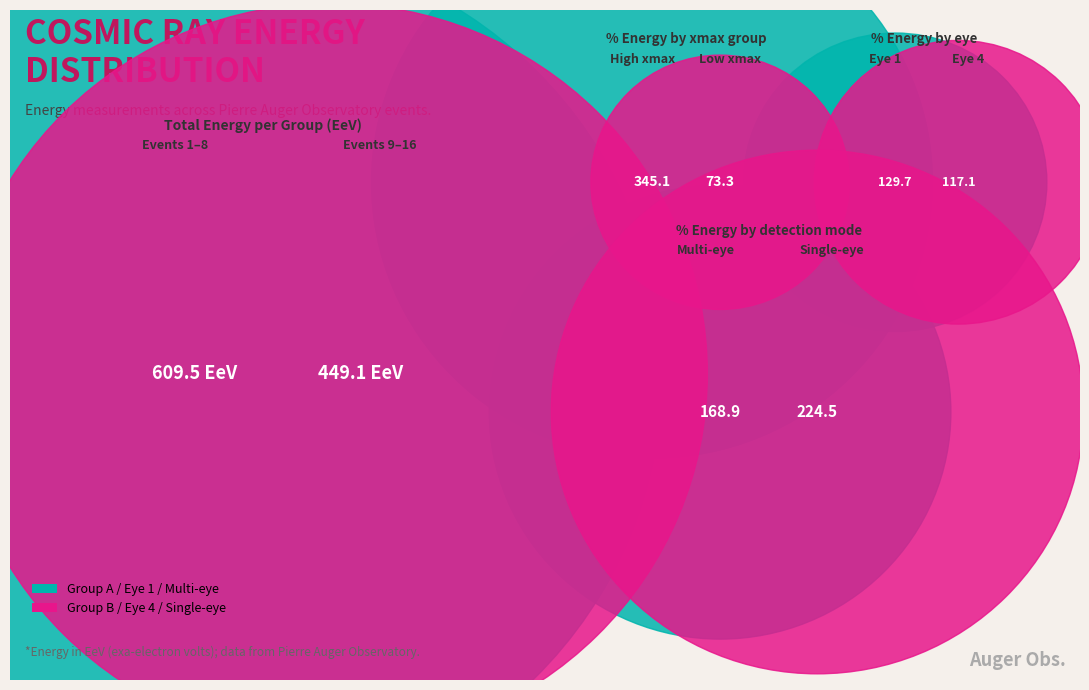

Is it true that PAO150912 is 1% of the pie?

False